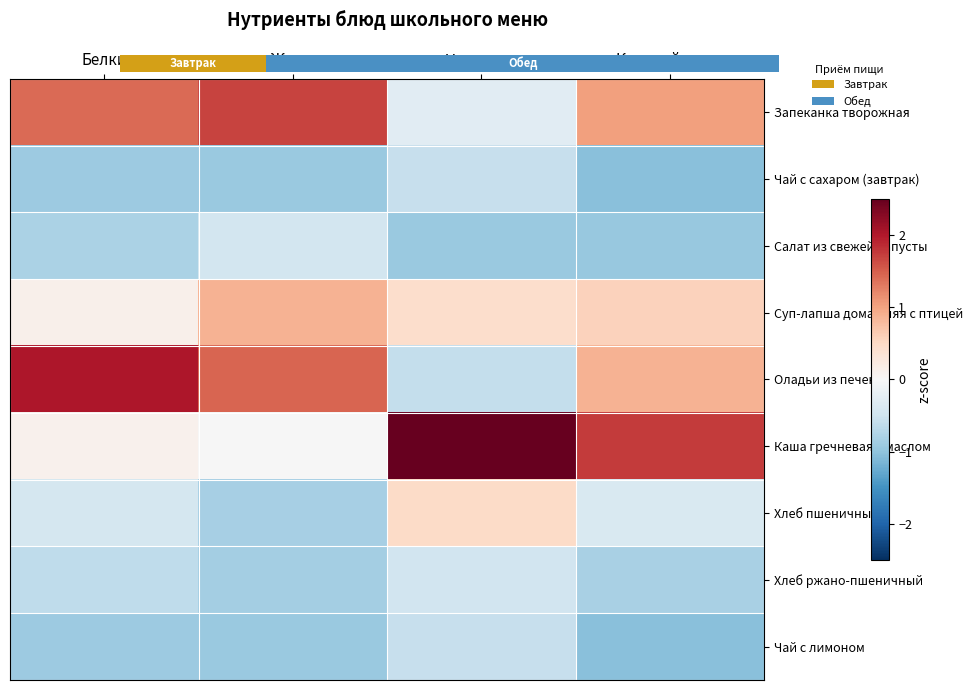

At how many categories does at least one series exceed 0?

4